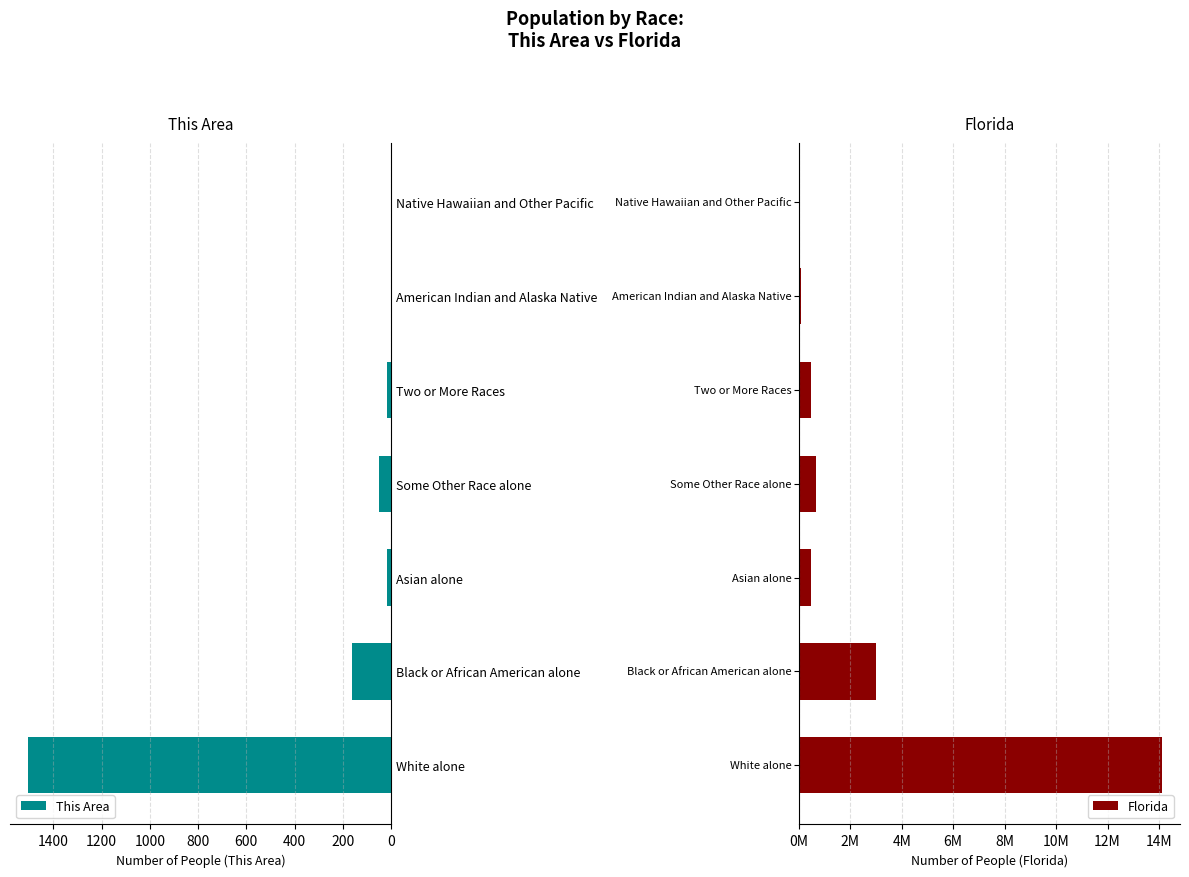

Between 200 and 400, which is larger?

200